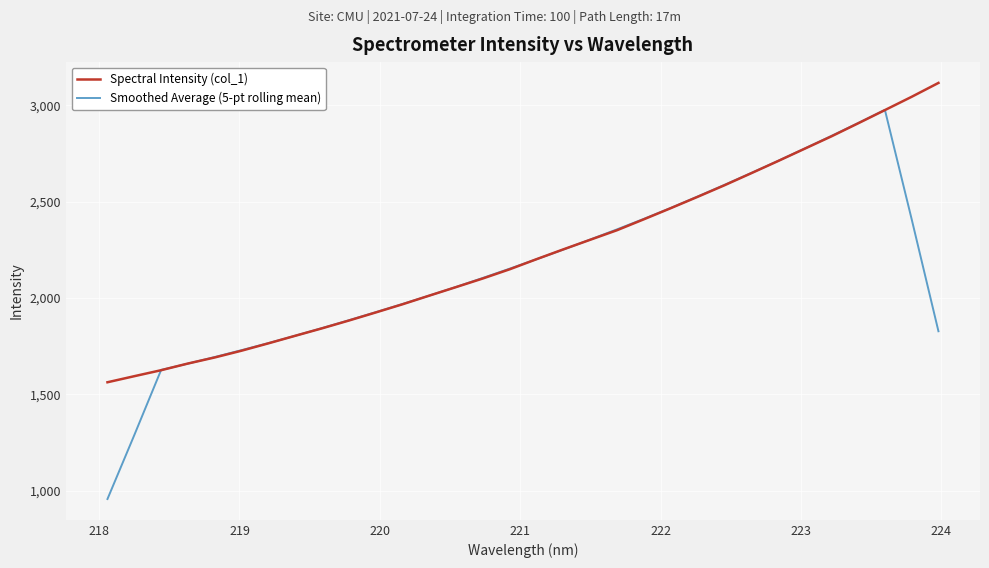

What is the difference between the second highest and second lowest values in the Spectral Intensity (col_1) series?

1450.5